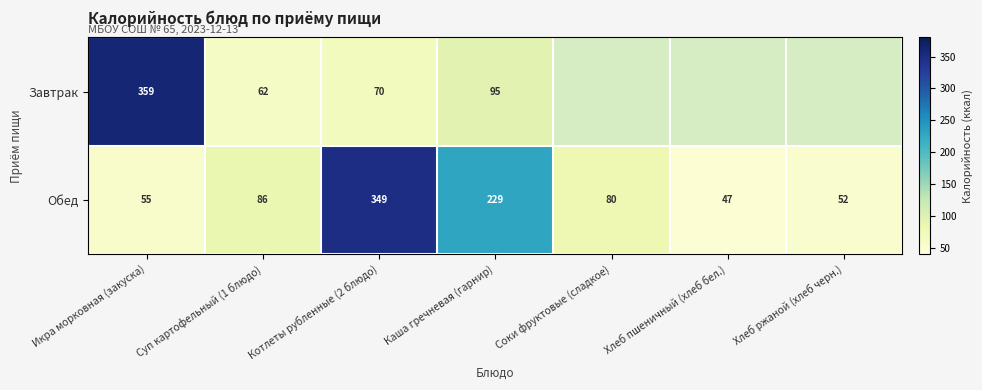

Rank the categories by Обед value from lowest to highest.

Хлеб пшеничный (хлеб бел.), Хлеб ржаной (хлеб черн.), Икра морковная (закуска), Соки фруктовые (сладкое), Суп картофельный (1 блюдо), Каша гречневая (гарнир), Котлеты рубленные (2 блюдо)